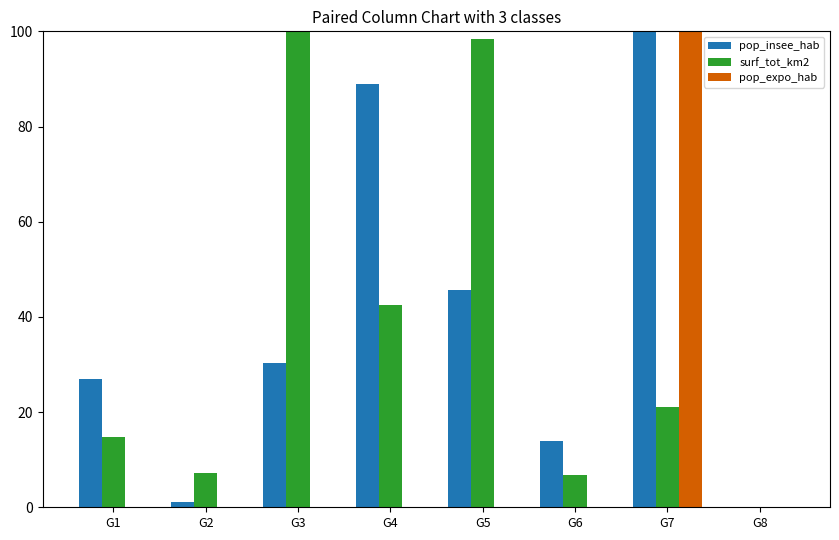

What is the difference between the pop_insee_hab values at G8 and G4?

88.8